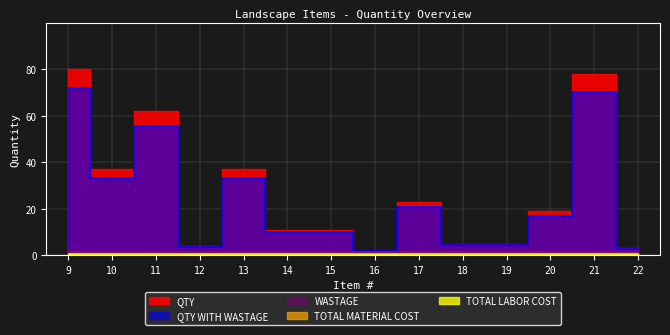

Count the number of data series in this chart.

5